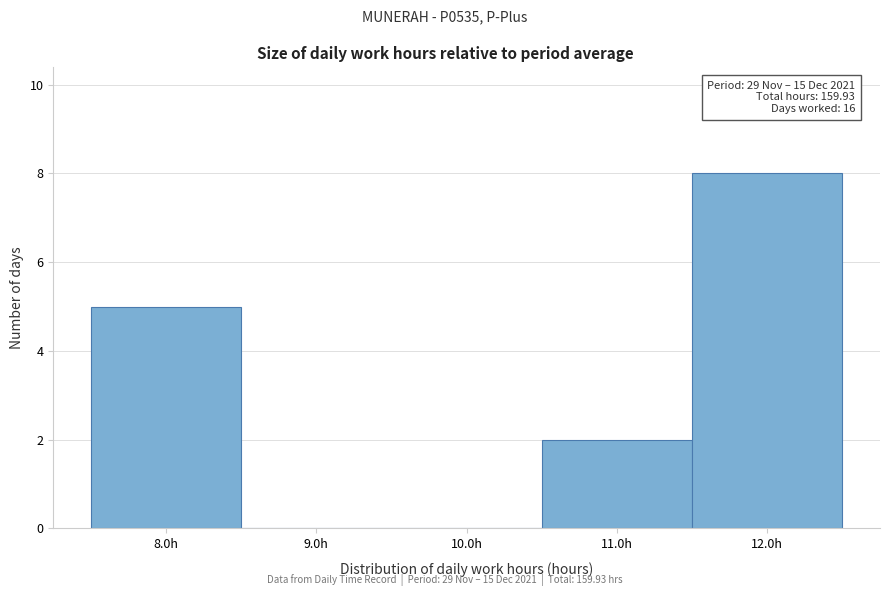

Which range on the x-axis has the tallest bar?

11.5 to 12.5